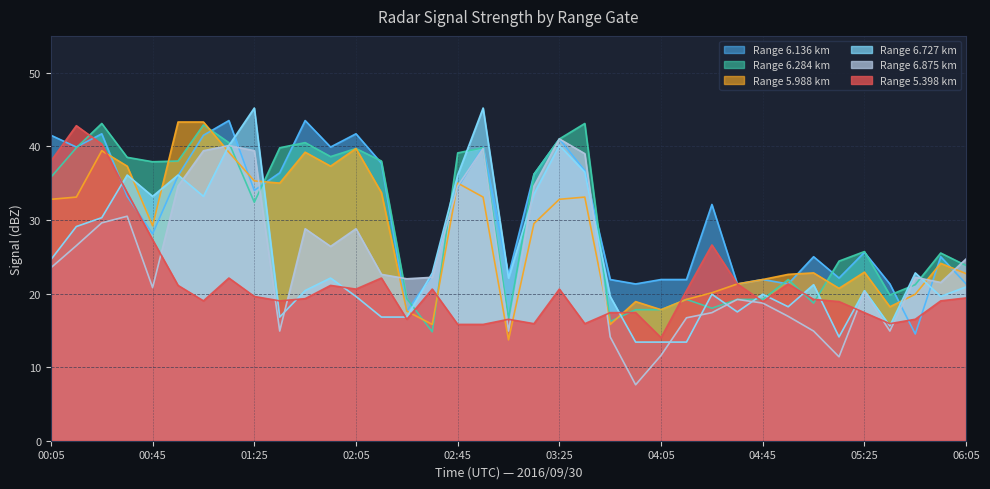

What is the difference between the 6.284 values at 03:35 and 01:45?

2.6